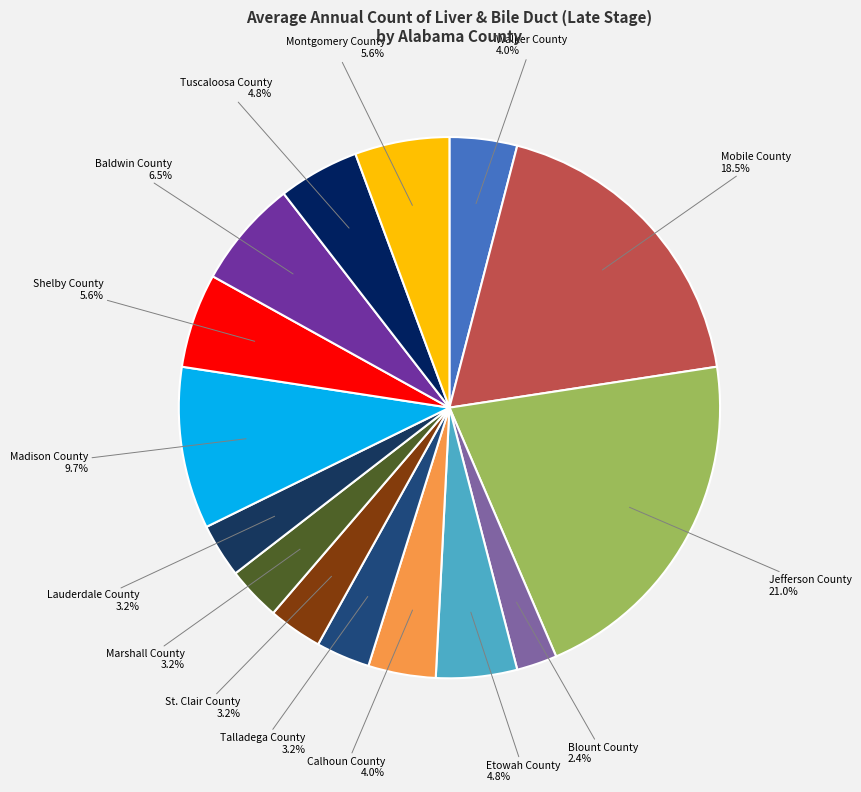

Which category has the smallest portion of the pie?

Blount County